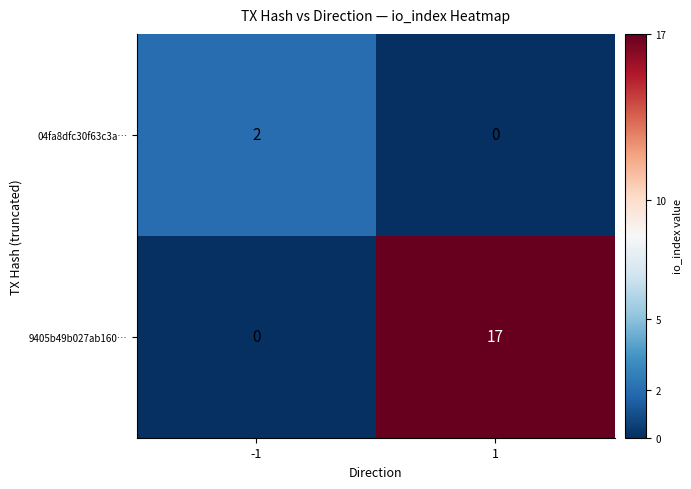

Rank the series at 1 from highest to lowest value.

9405b49b027ab160…, 04fa8dfc30f63c3a…